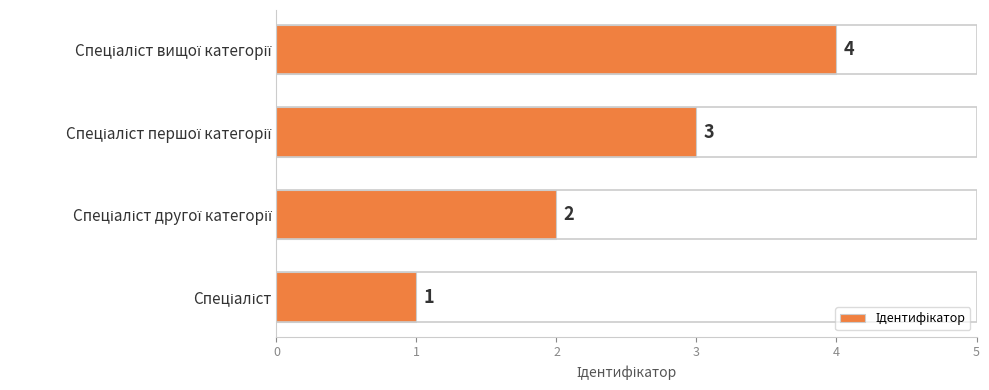

Count the values in the range 2 to 4.

3